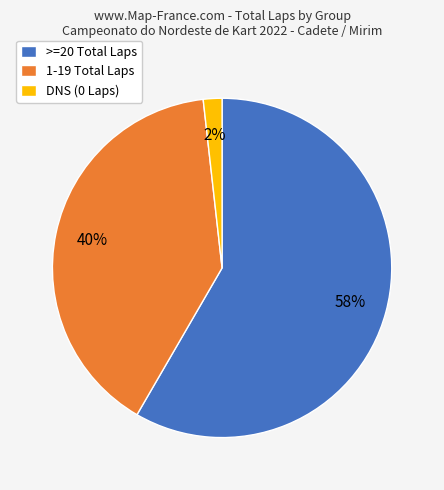

Which slice is the smallest?

DNS (0 Laps)